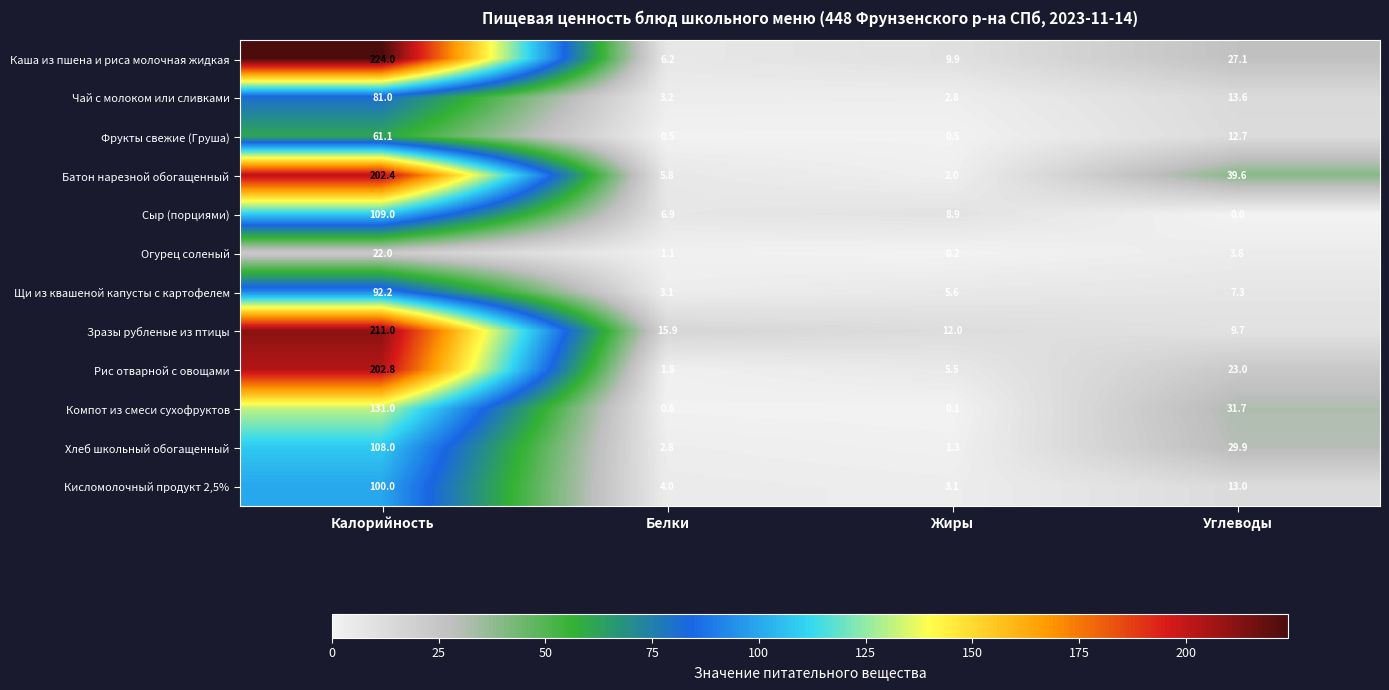

What is the spread (max minus min) of values at Калорийность?

202.0